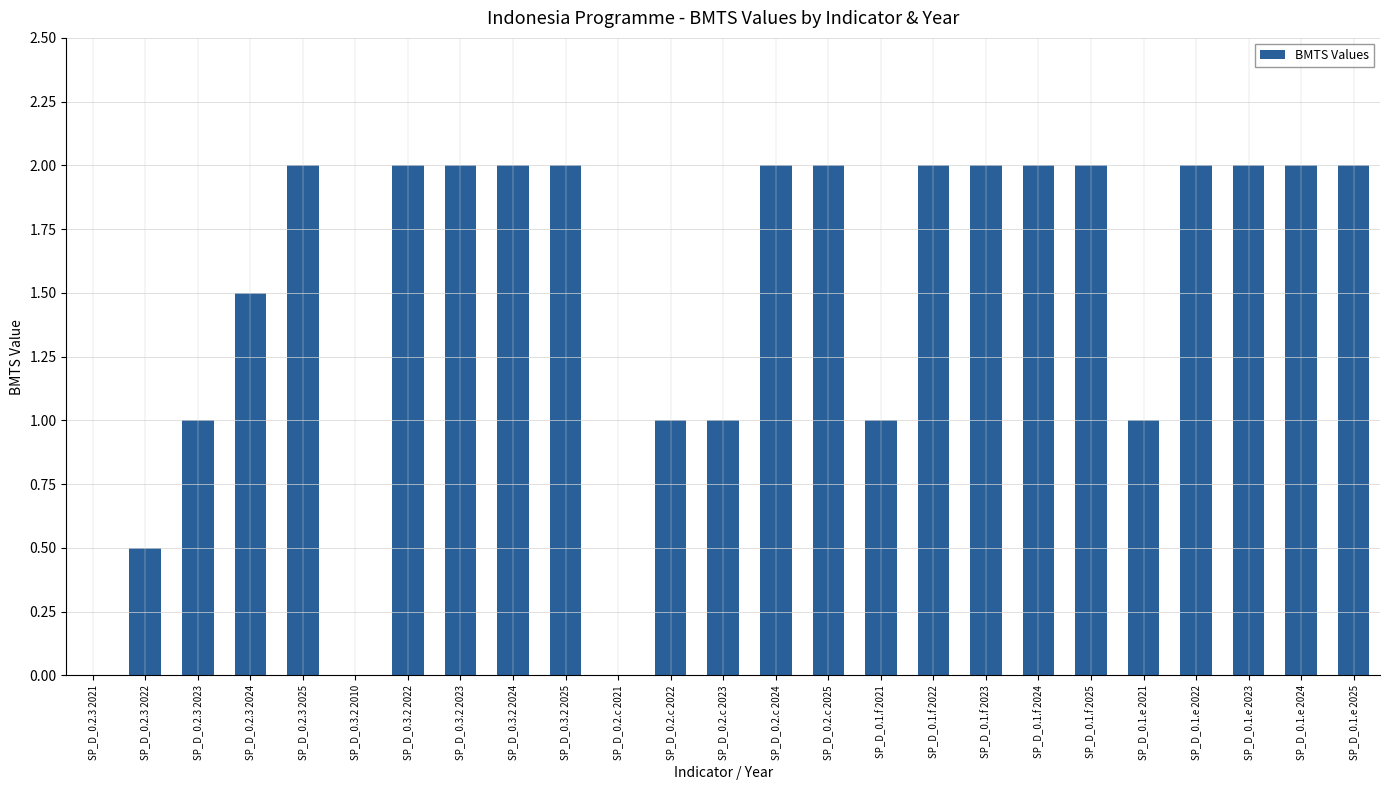

The value at SP_D_0.2.c 2024 is 0.5. True or false?

False